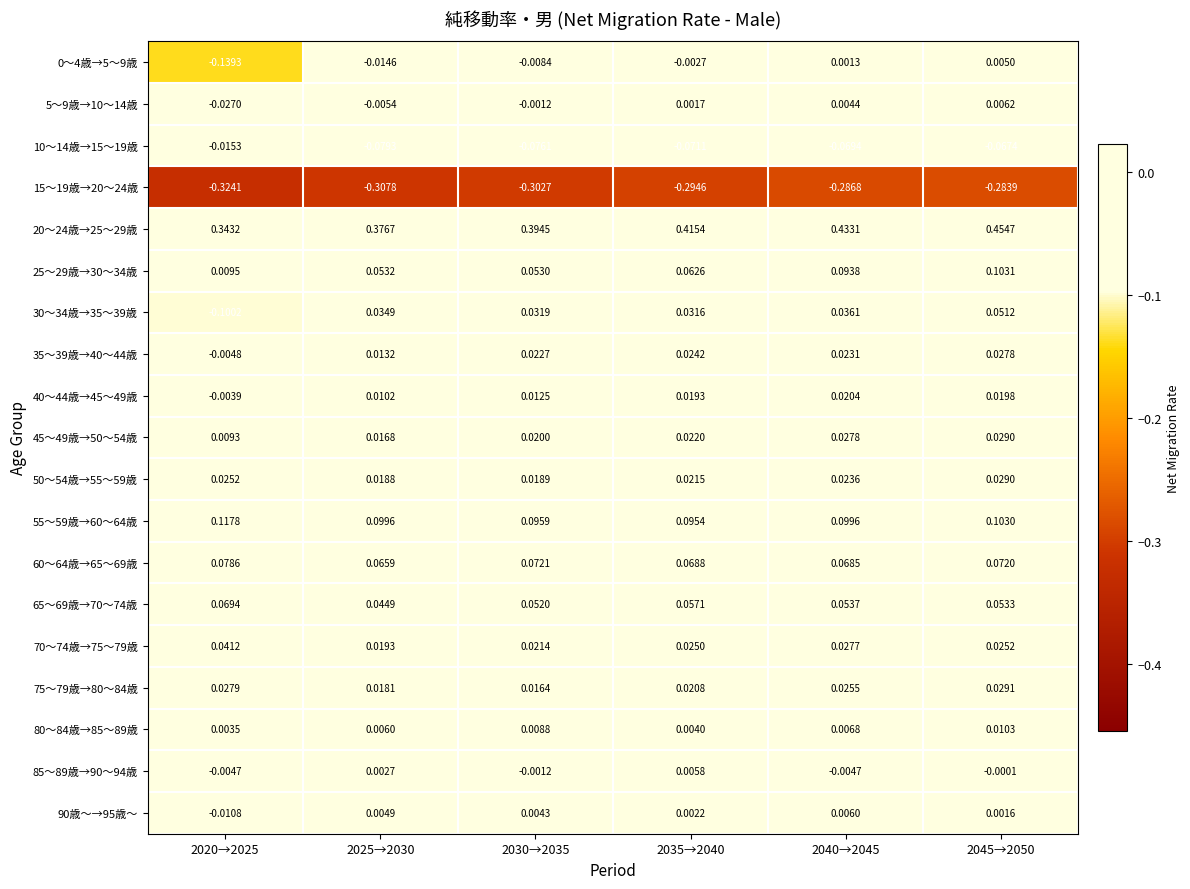

At how many categories does at least one series exceed 0?

6